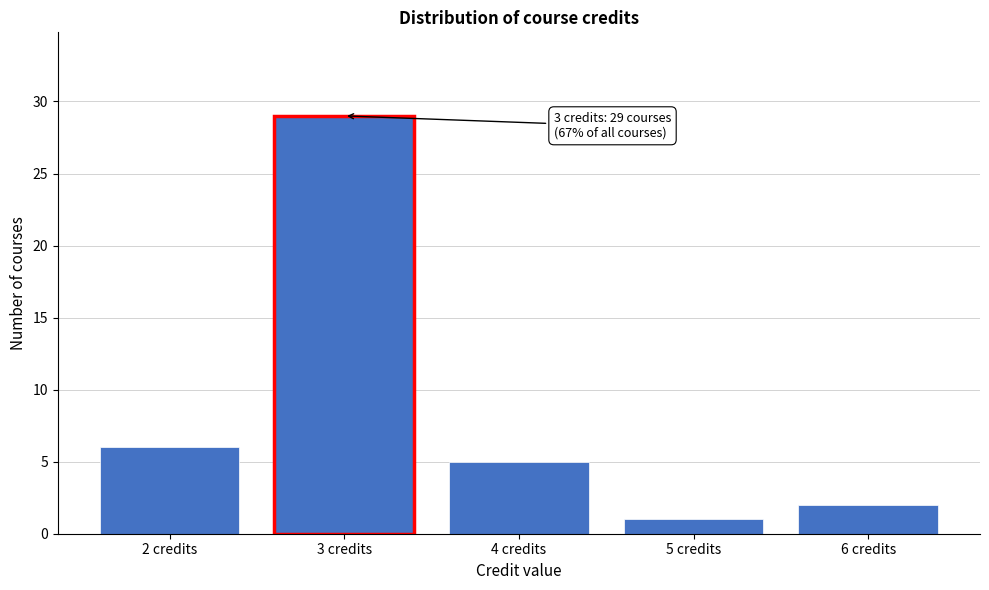

Over which range of the x-axis is the bar tallest?

2.5 to 3.5